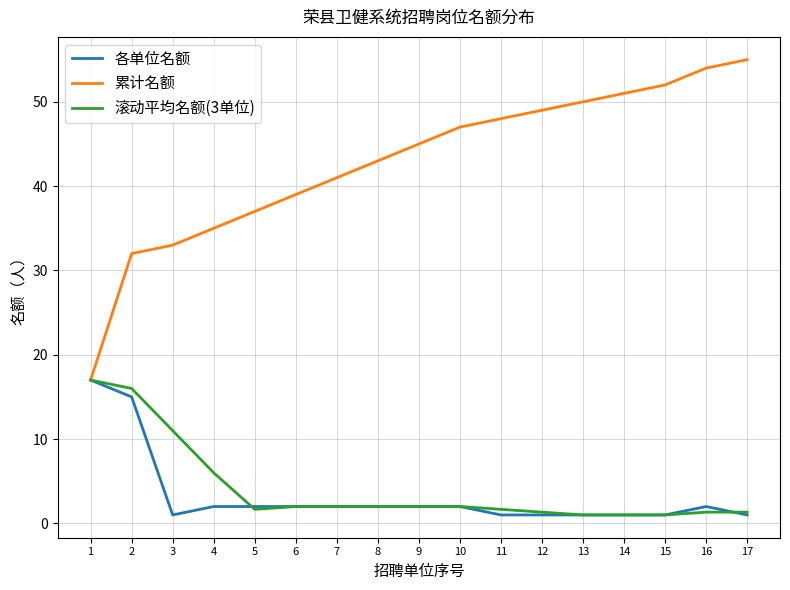

Where is 各单位名额 nearest to the value 9?

2